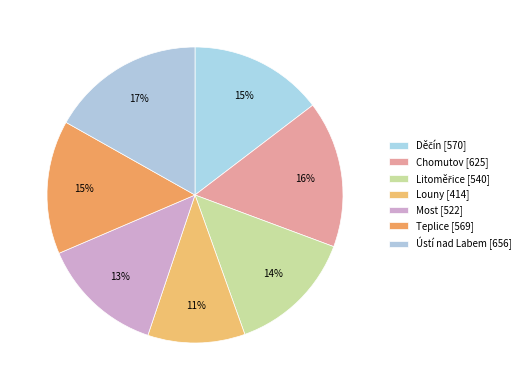

What is the total percentage of Most and Děčín?

28.0%